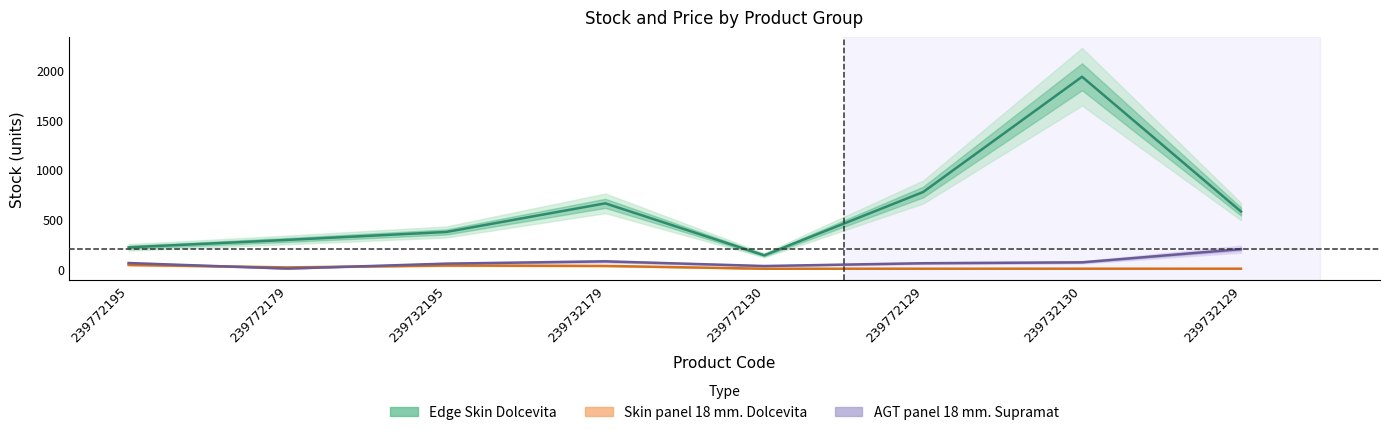

Rank the series at 239732130 from highest to lowest value.

Edge Skin Dolcevita, AGT panel 18 mm. Supramat, Skin panel 18 mm. Dolcevita